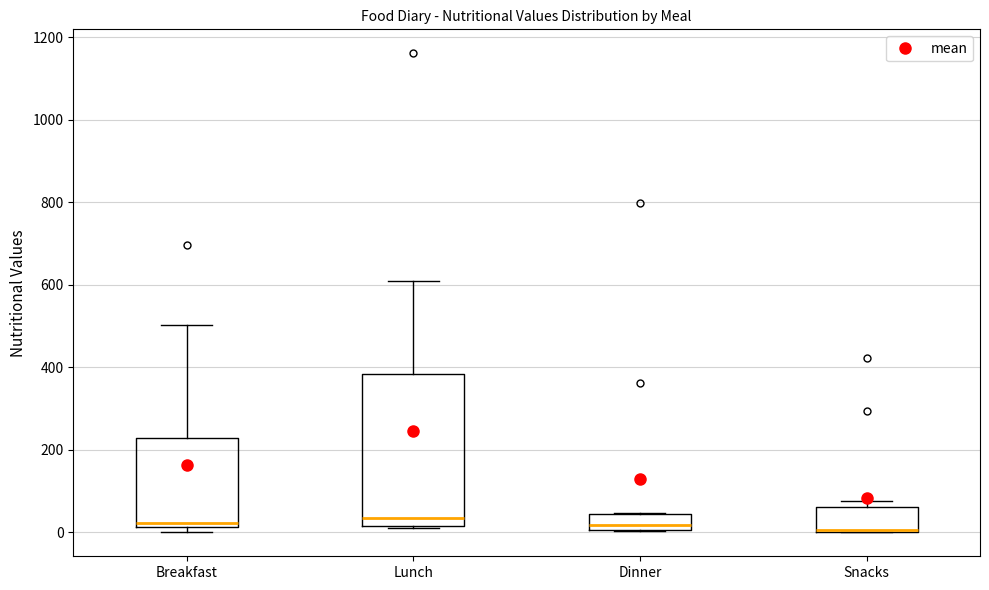

Comparing the boxes themselves (not the whiskers), which one is the tallest?

Lunch